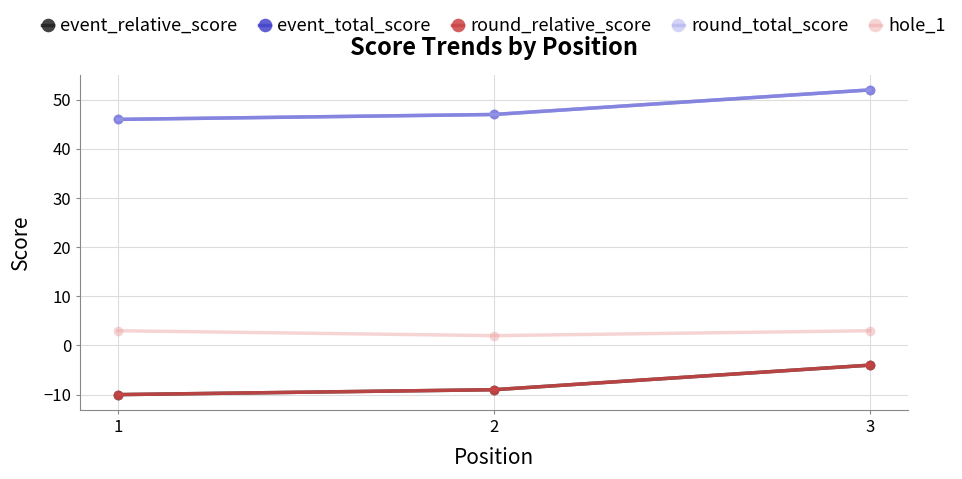

Does the chart have visible grid lines?

Yes